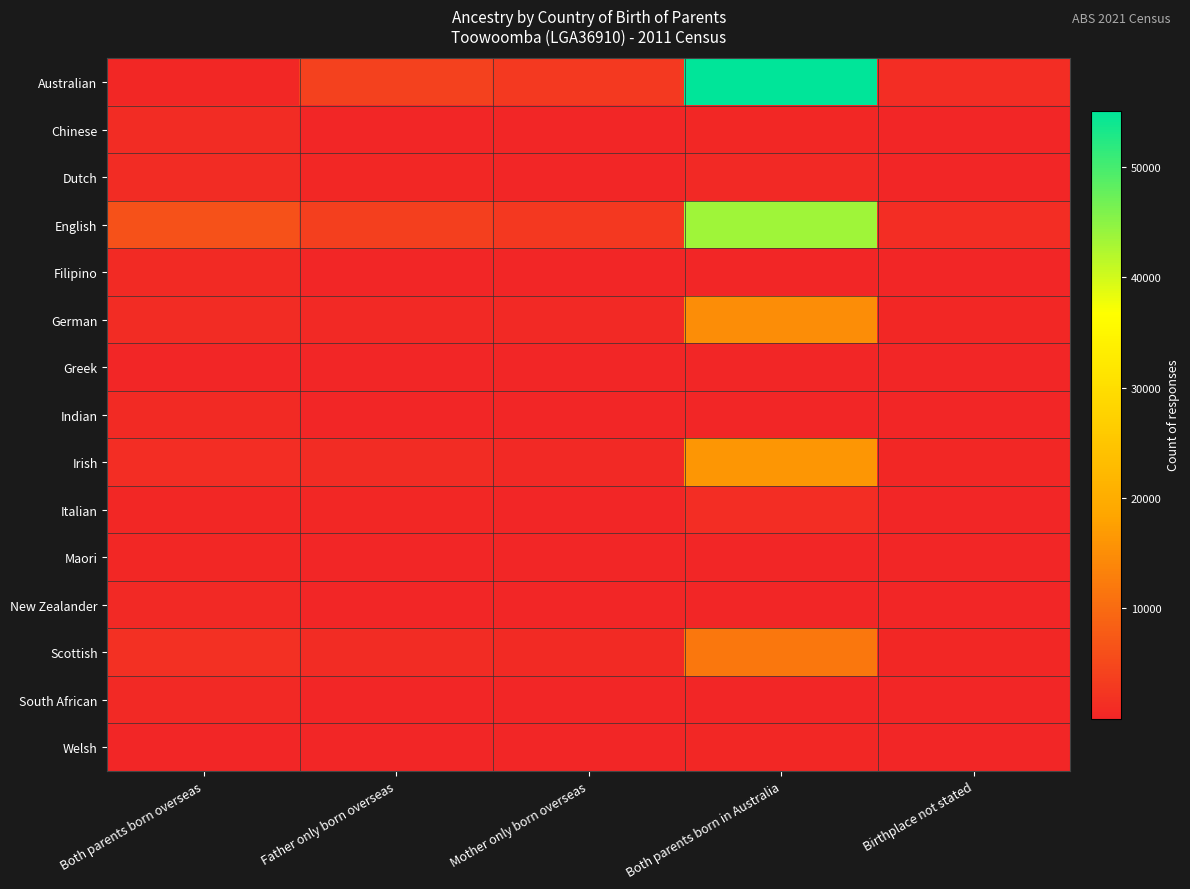

Which series has the largest total across all categories?

Australian